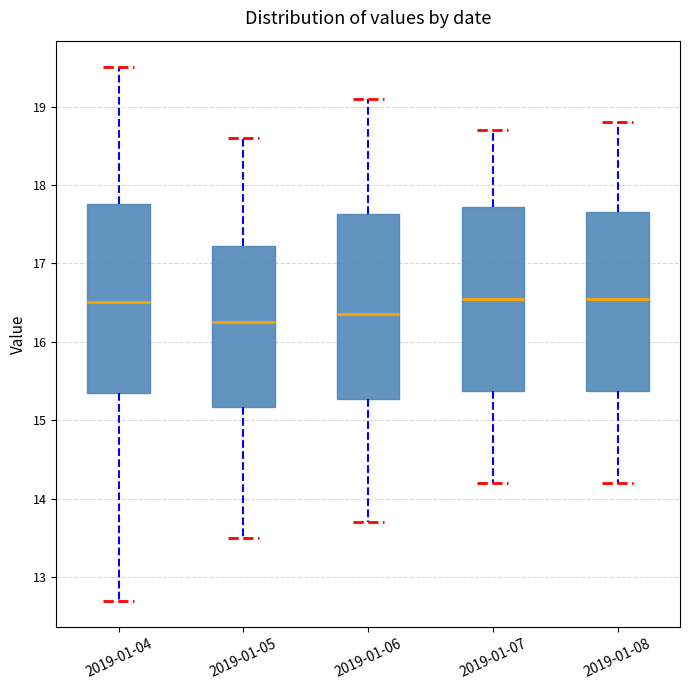

Where is the upper edge of the box for 2019-01-07 on the y-axis? The values are not printed on the chart, so give them approximately, as read against the axis.

17.7